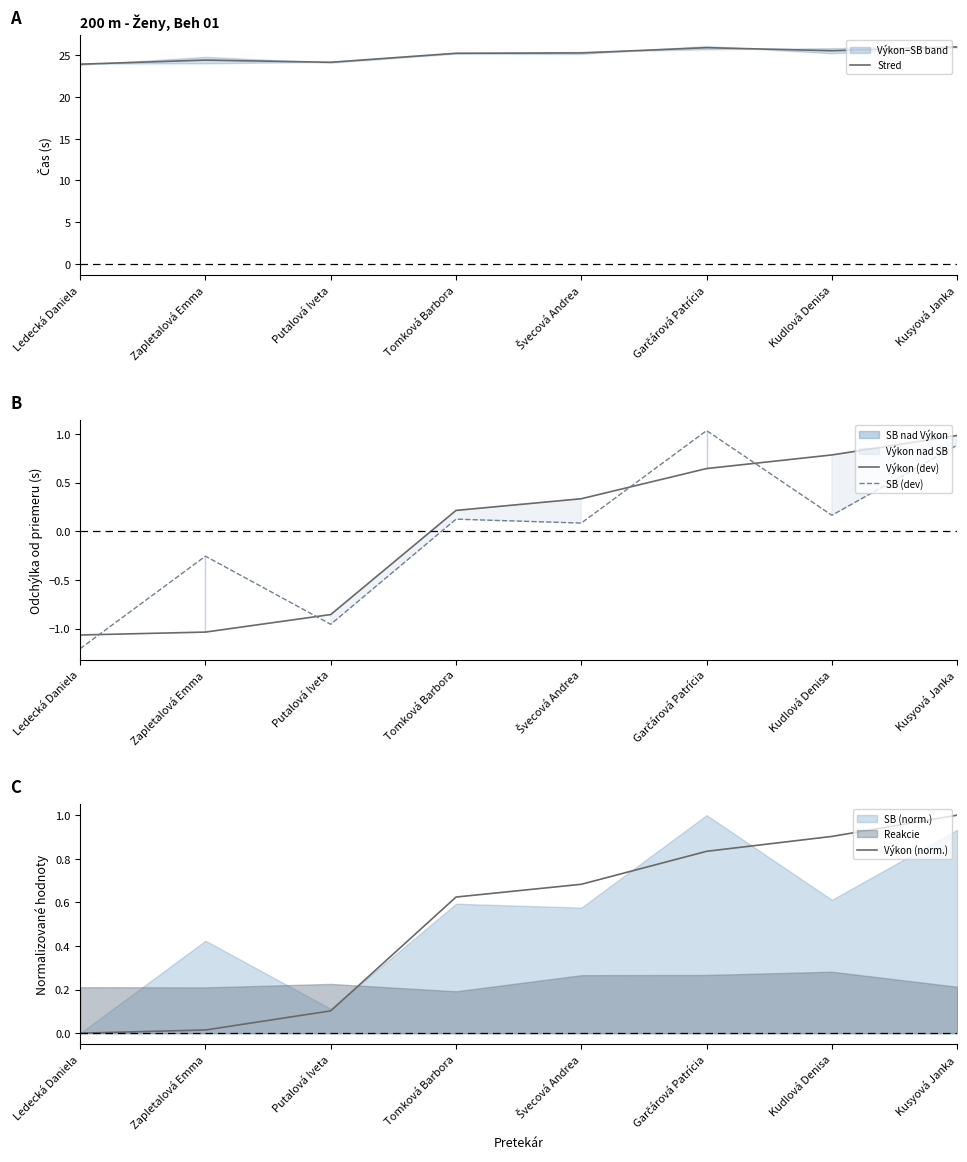

How many interior local peaks does the SB (dev) series have?

3